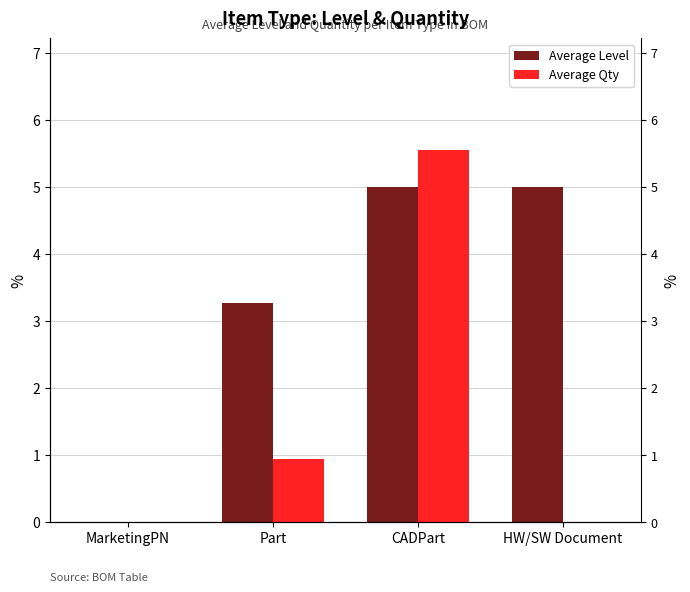

Which series has the largest range (max minus min)?

Average Qty